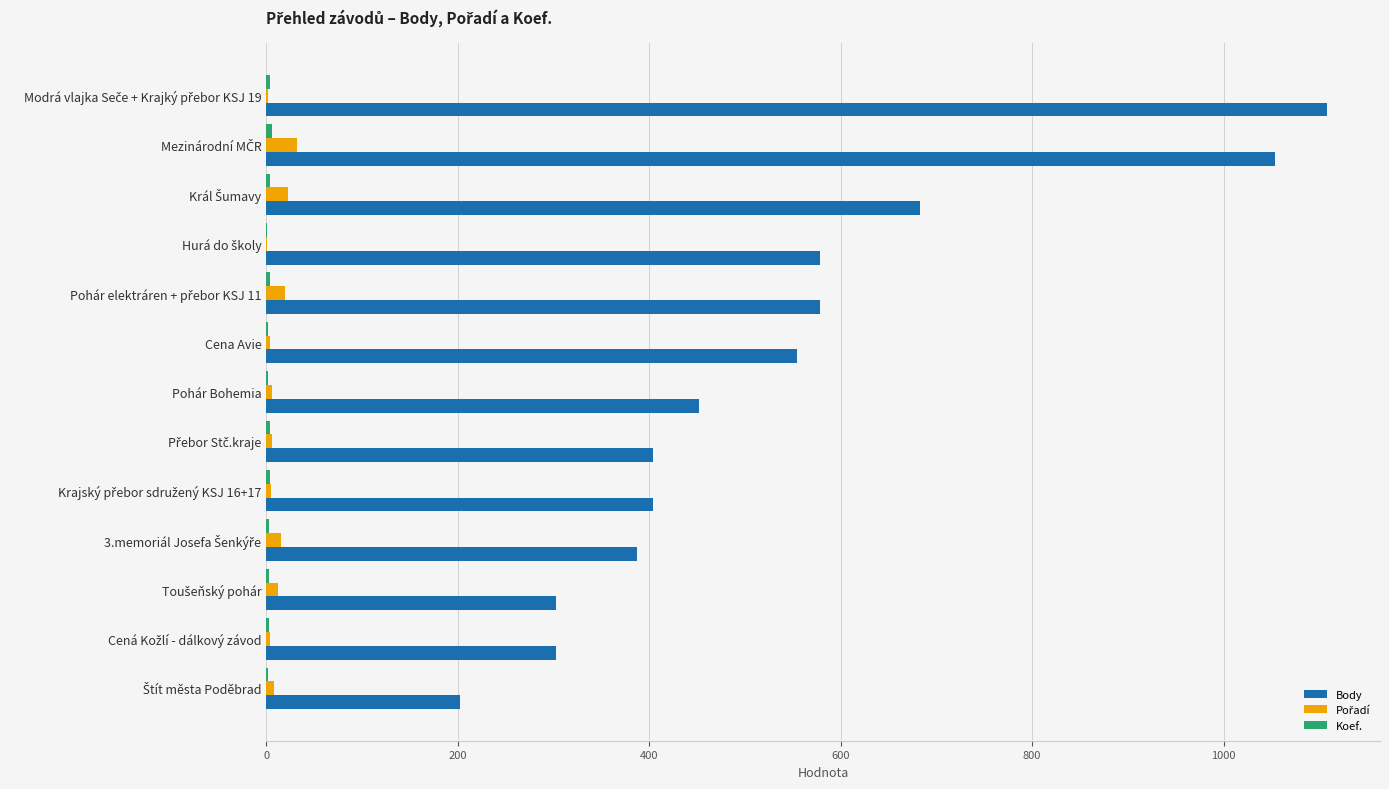

Which series has the largest total across all categories?

Body